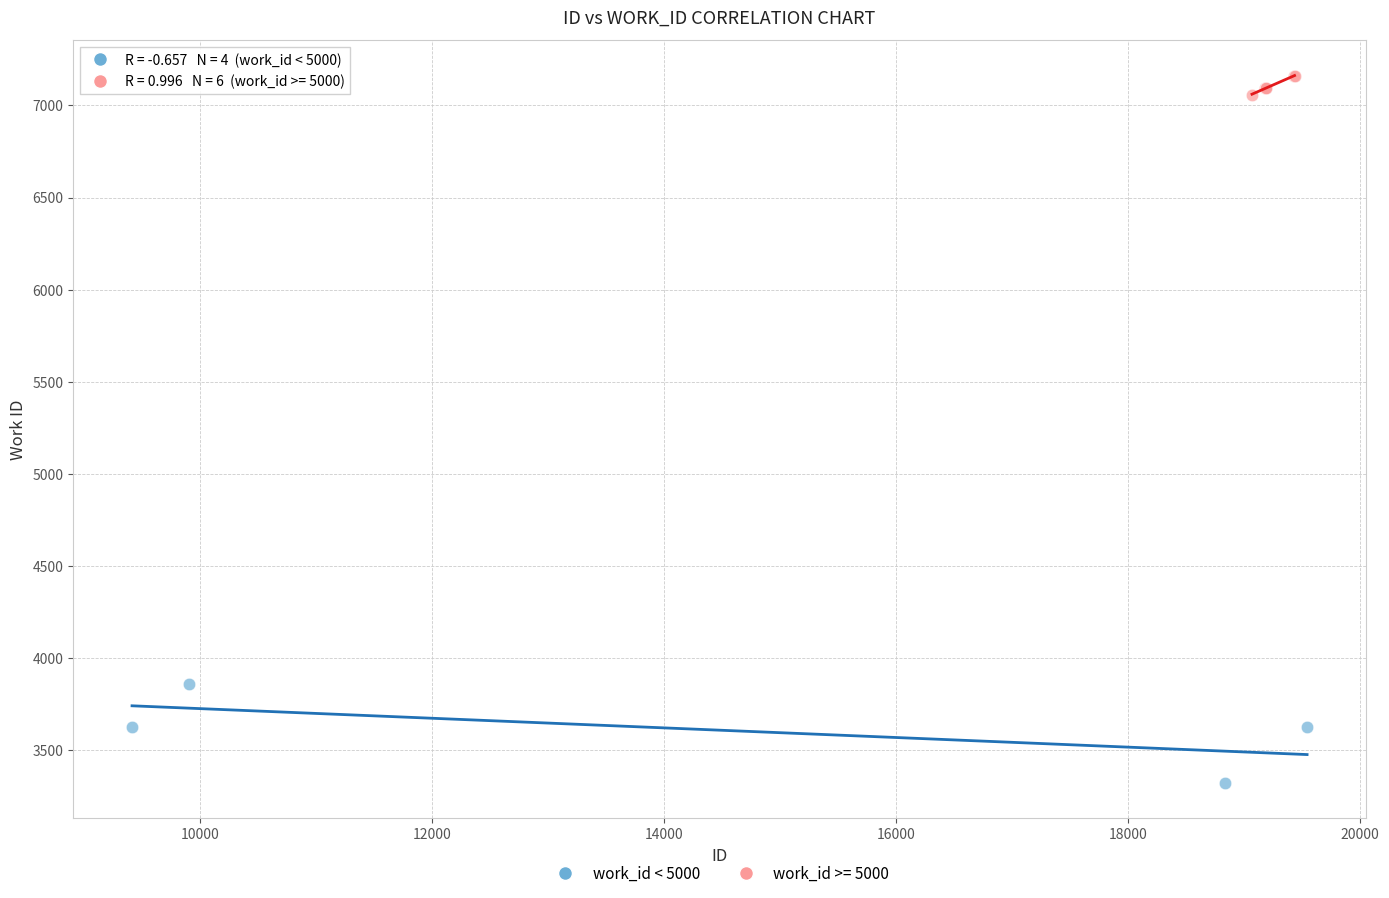

Which series contains the lowest Y value?

work_id < 5000